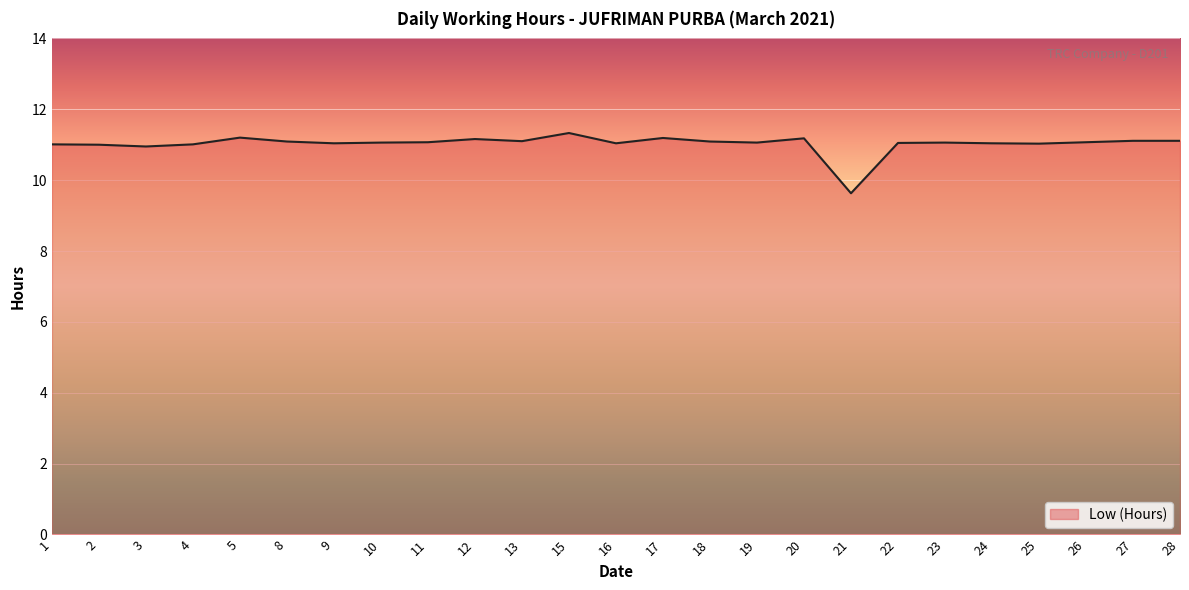

Is this an area chart (filled region under the line)?

No